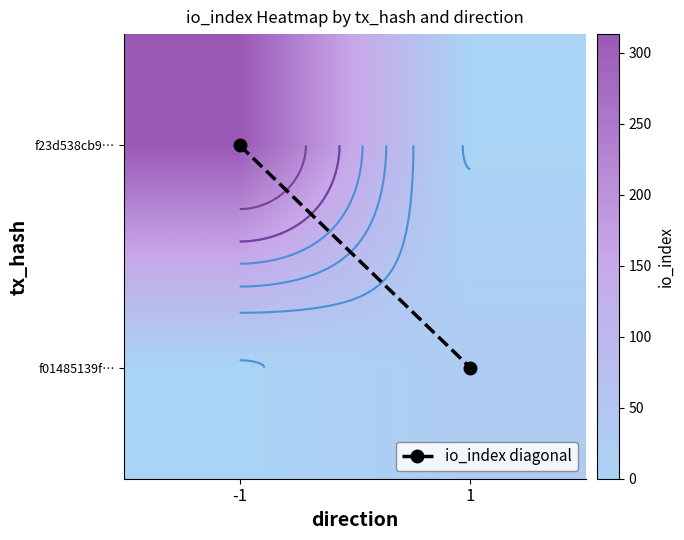

Which has a higher value, 1 or -1?

1